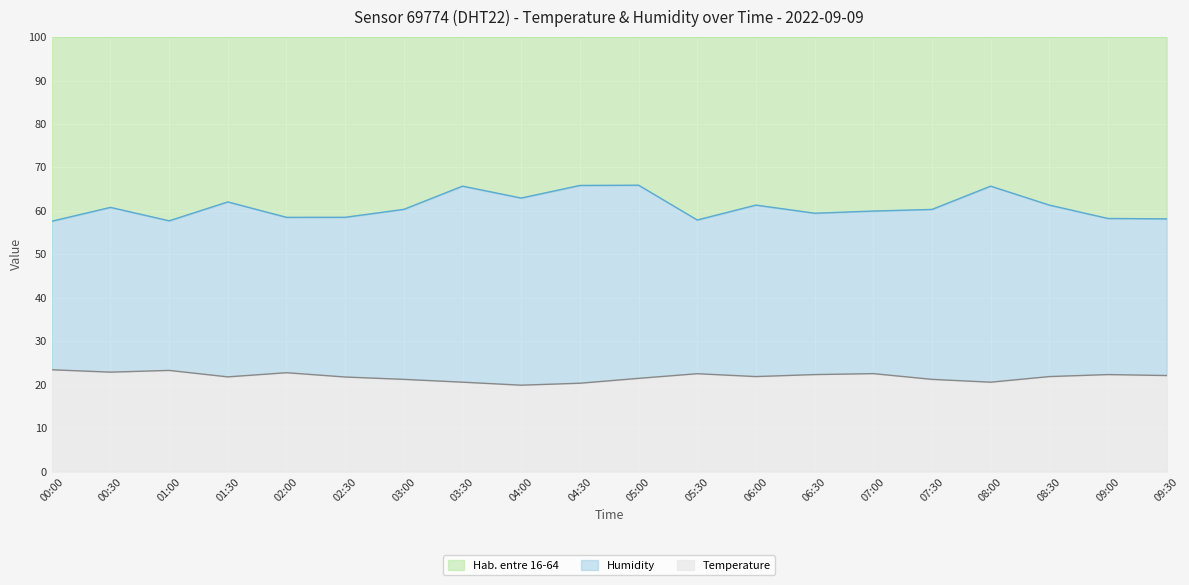

How many interior local valleys does the temperature series have?

5